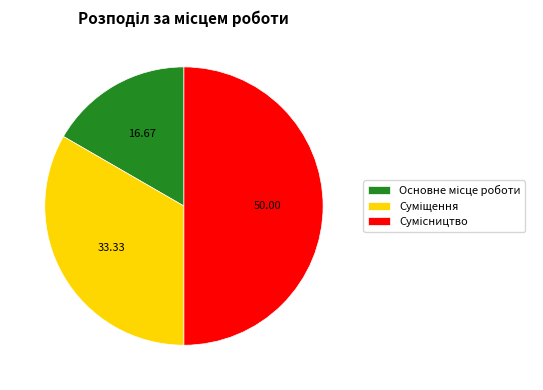

Combined, what portion of the pie is Основне місце роботи and Сумісництво?

66.7%